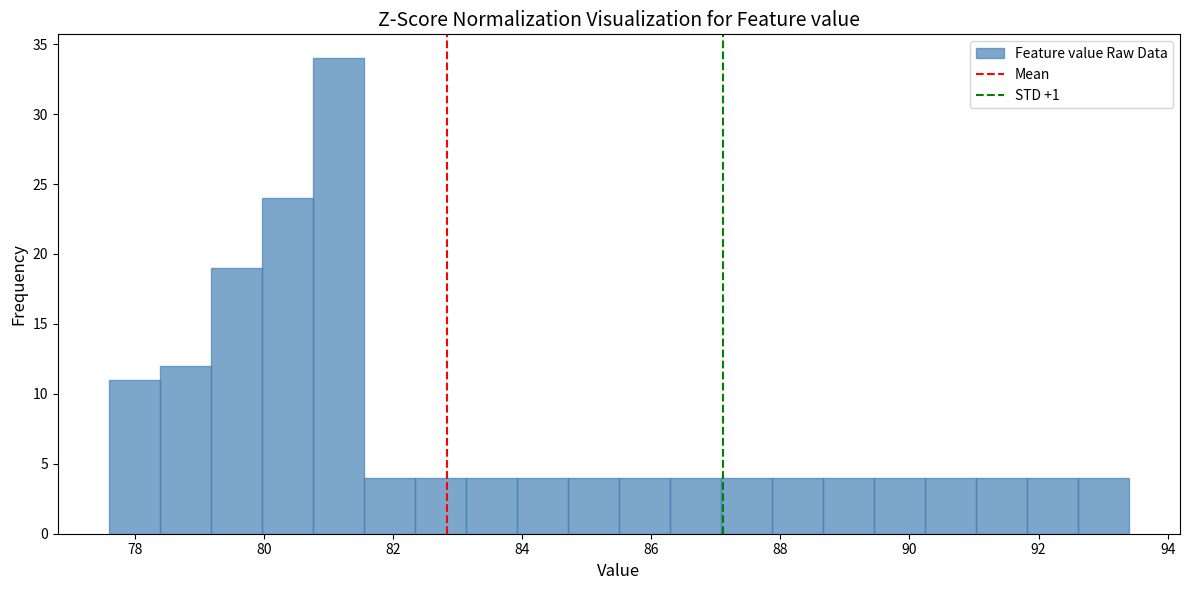

Around what value on the x-axis is the tallest bar? Give the approximate position of its centre, as read against the axis.

81.2